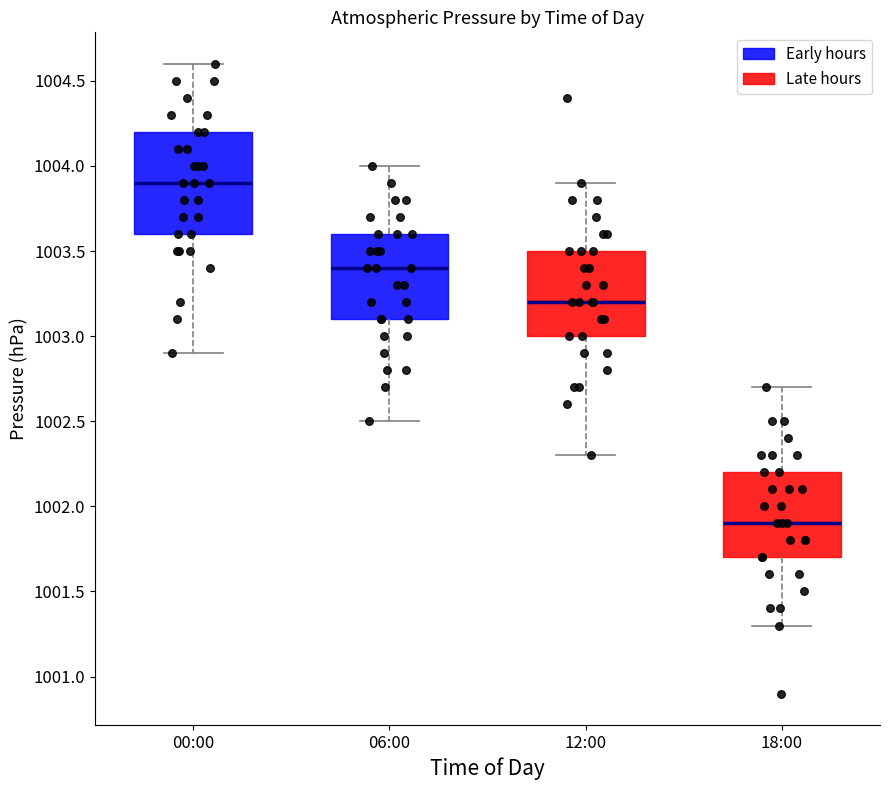

Reading left to right, transcribe this box plot: for each box, give where its median line is, the range the box spans, and where its two whiskers end, as read against the y-axis. The values are not printed on the chart, so give them approximately, as read against the axis.

00:00: median 1003.9, box 1003.6 to 1004.2, whiskers 1002.9 to 1004.6
06:00: median 1003.4, box 1003.1 to 1003.6, whiskers 1002.5 to 1004.0
12:00: median 1003.2, box 1003.0 to 1003.5, whiskers 1002.3 to 1003.9
18:00: median 1001.9, box 1001.7 to 1002.2, whiskers 1001.3 to 1002.7